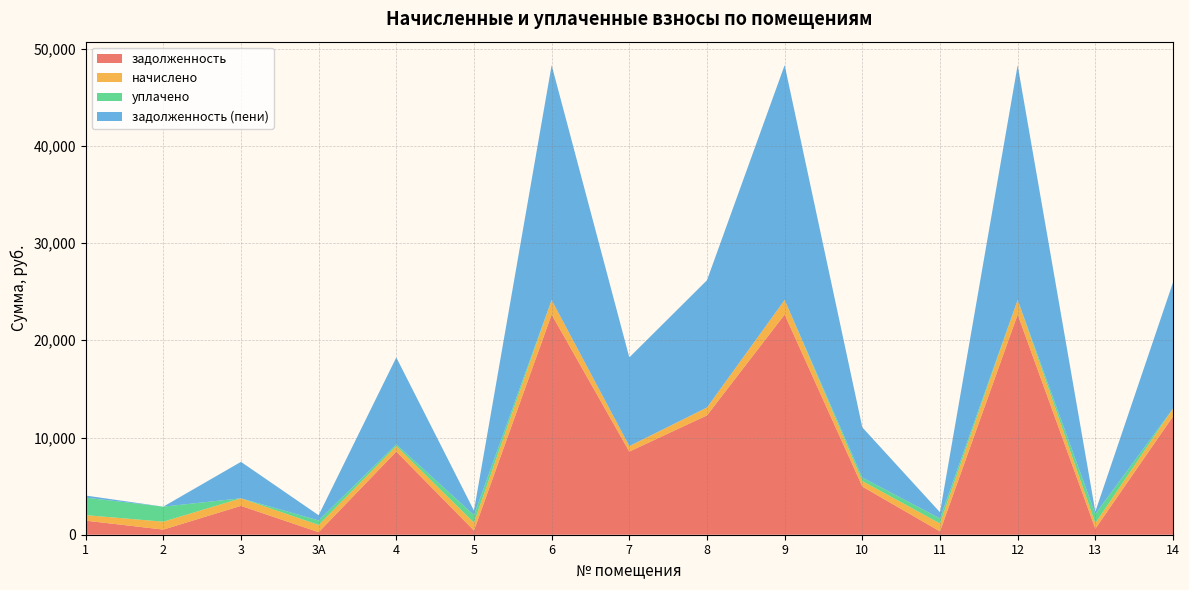

Reading left to right, what are all the values shown in this chart?

задолженность: 1=1448.8	2=527.8	3=2970.5	3А=259.4	4=8551.4	5=425.8	6=22649.8	7=8551.4	8=12275.0	9=22649.8	10=4955.0	11=340.9	12=22649.8	13=620.0	14=12172.3
начислено: 1=566.4	2=813.1	3=777.4	3А=743.3	4=566.4	5=813.1	6=1500.3	7=566.4	8=813.1	9=1500.3	10=566.4	11=813.1	12=1500.3	13=566.4	14=806.3
уплачено: 1=1798.2	2=1546.7	3=0.0	3А=463.5	4=179.8	5=774.4	6=0.0	7=0.0	8=0.0	9=0.0	10=359.6	11=516.2	12=0.0	13=942.2	14=0.0
задолженность (пени): 1=217.0	2=0.0	3=3747.9	3А=539.2	4=8938.0	5=464.5	6=24150.0	7=9117.9	8=13088.1	9=24150.0	10=5161.8	11=637.8	12=24150.0	13=244.2	14=12978.6